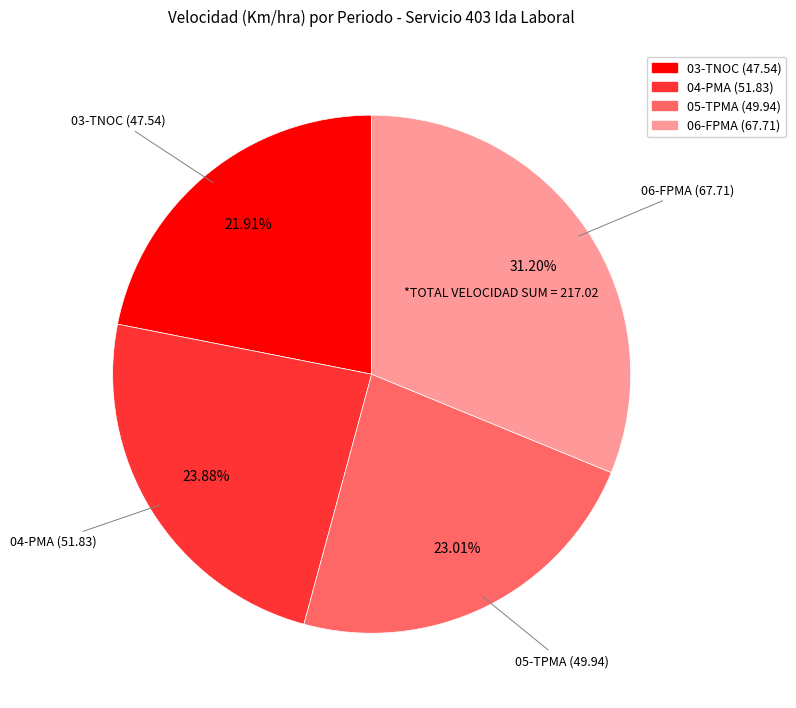

Is there any slice that represents more than half of the pie?

No